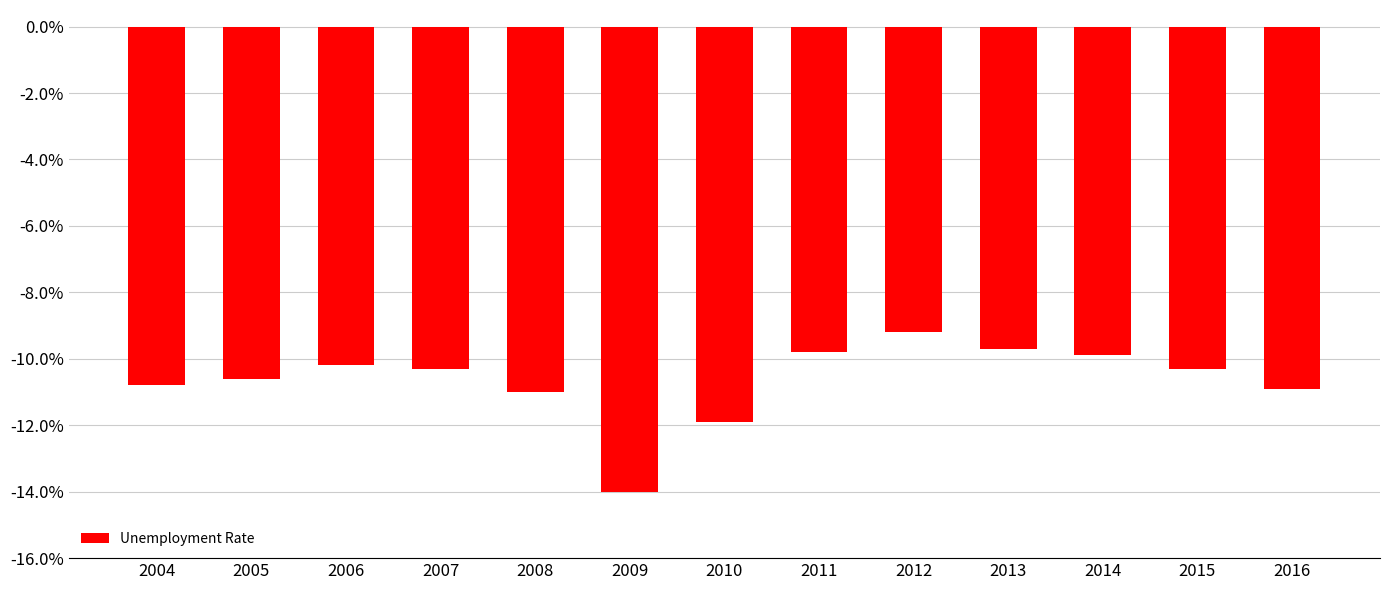

What is the value of the 5th bar from the left?

-11.0